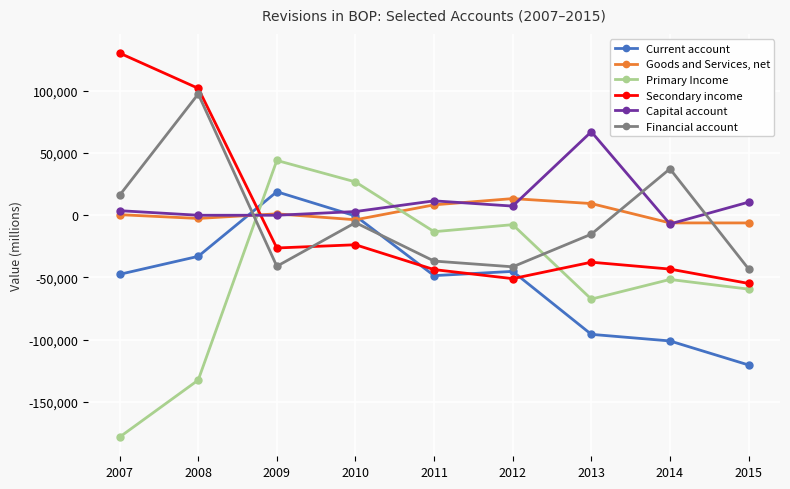

The value of Goods and Services, net at 2011 is 8362. True or false?

True